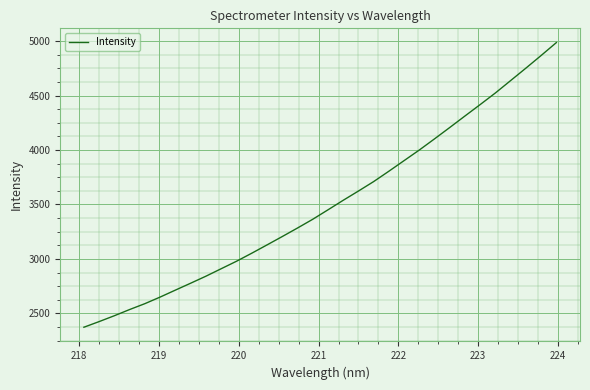

What is the minimum value shown in the chart?

2373.0